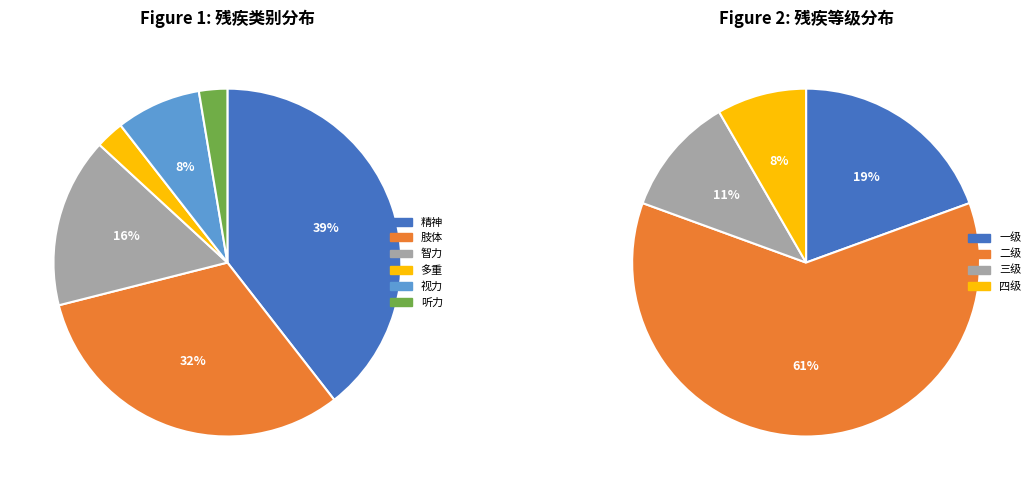

What percentage do 视力 and 智力 together represent?

23.7%